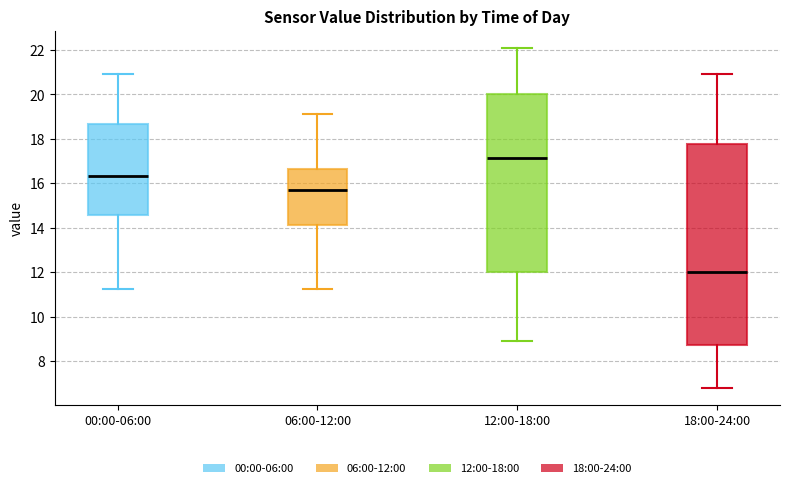

Reading left to right, read every box against the y-axis: the position of its median line, the range the box covers, and the ends of its whiskers. The values are not printed on the chart, so give them approximately, as read against the axis.

00:00-06:00: median 16.4, box 14.6 to 18.6, whiskers 11.2 to 21.0
06:00-12:00: median 15.8, box 14.2 to 16.6, whiskers 11.2 to 19.2
12:00-18:00: median 17.2, box 12.0 to 20.0, whiskers 9.0 to 22.2
18:00-24:00: median 12.0, box 8.8 to 17.8, whiskers 6.8 to 21.0